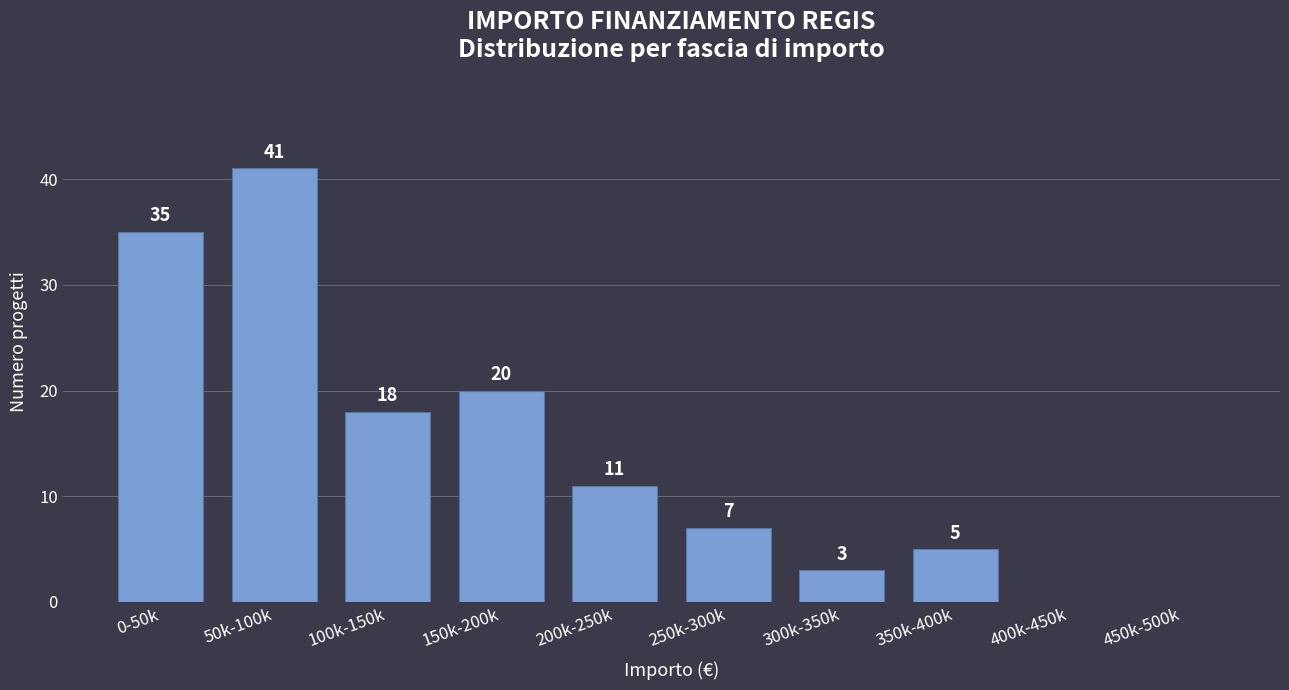

Reading left to right, extract all data points from this chart.

0-50k=35	50k-100k=41	100k-150k=18	150k-200k=20	200k-250k=11	250k-300k=7	300k-350k=3	350k-400k=5	400k-450k=0	450k-500k=0